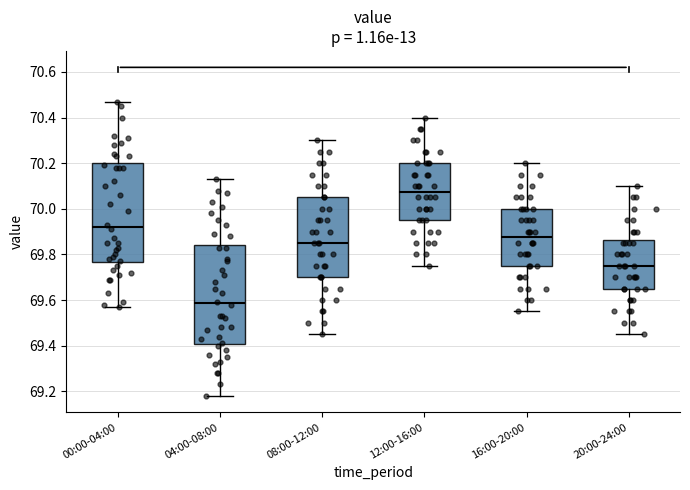

Reading left to right, read every box against the y-axis: the position of its median line, the range the box covers, and the ends of its whiskers. The values are not printed on the chart, so give them approximately, as read against the axis.

00:00-04:00: median 69.92, box 69.76 to 70.20, whiskers 69.58 to 70.48
04:00-08:00: median 69.58, box 69.40 to 69.84, whiskers 69.18 to 70.14
08:00-12:00: median 69.86, box 69.70 to 70.06, whiskers 69.46 to 70.30
12:00-16:00: median 70.08, box 69.96 to 70.20, whiskers 69.76 to 70.40
16:00-20:00: median 69.88, box 69.76 to 70.00, whiskers 69.56 to 70.20
20:00-24:00: median 69.76, box 69.66 to 69.86, whiskers 69.46 to 70.10